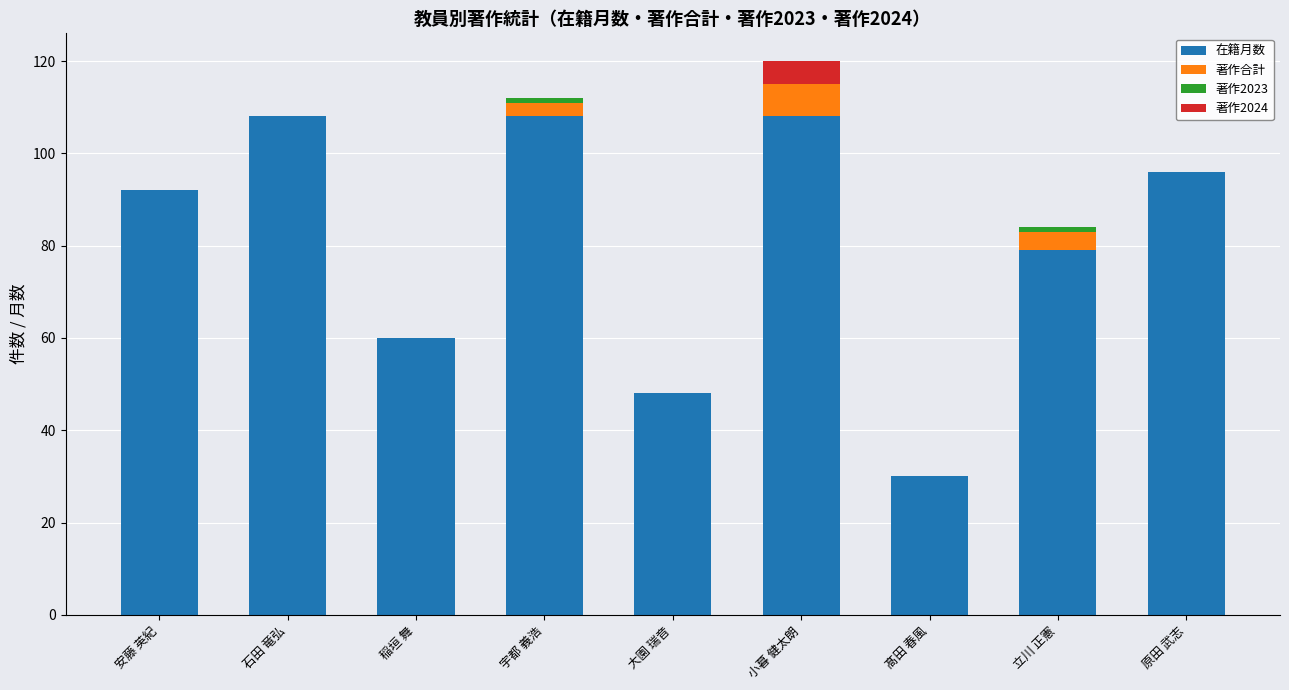

Is it true that 在籍月数 equals 92 at 安藤 英紀?

True